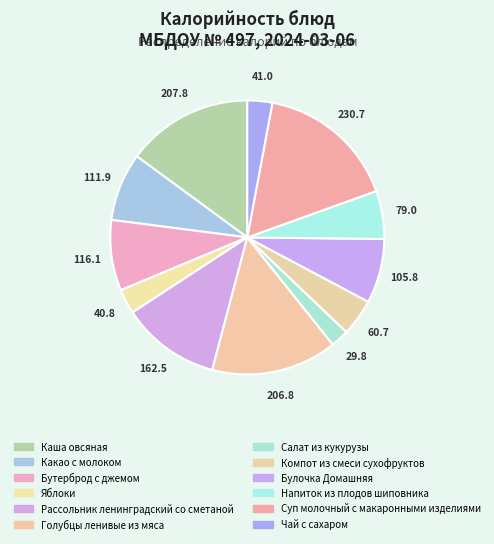

How many slices are in this pie chart?

12